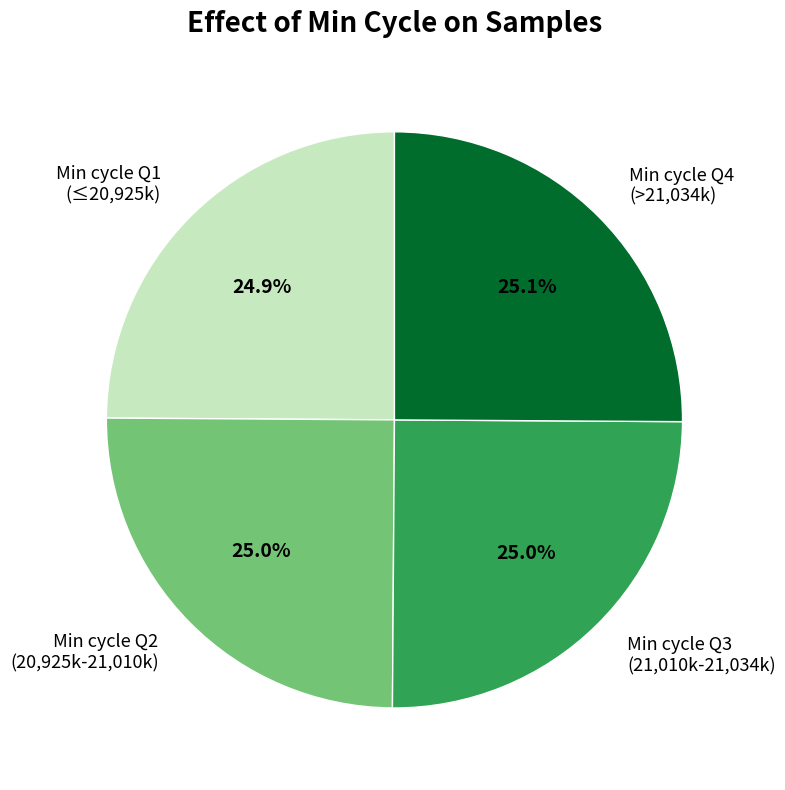

What is the ratio of the value at Min cycle Q3 (21,010k-21,034k) to the value at Min cycle Q2 (20,925k-21,010k)?

1.0